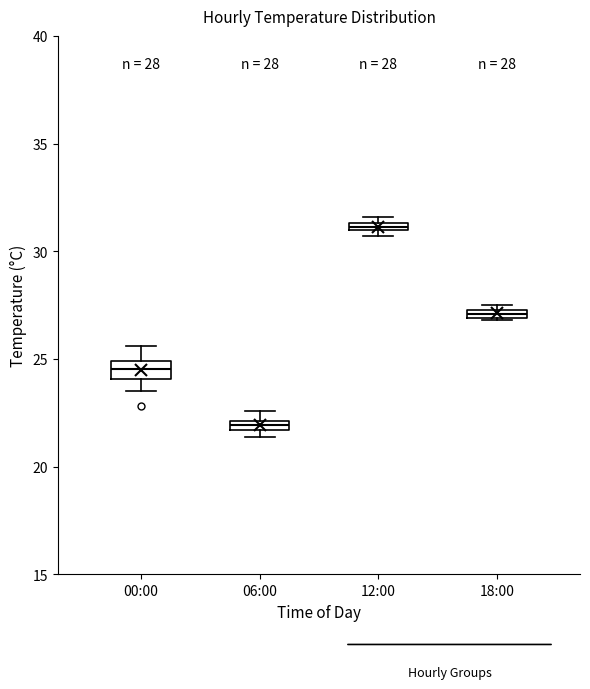

Which box's median line is the lowest?

06:00